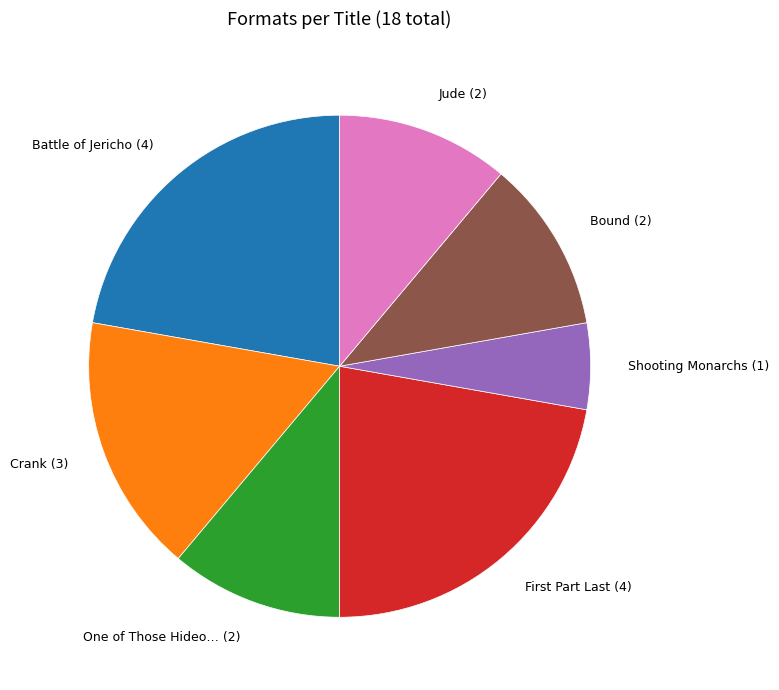

How many slices are in this pie chart?

7